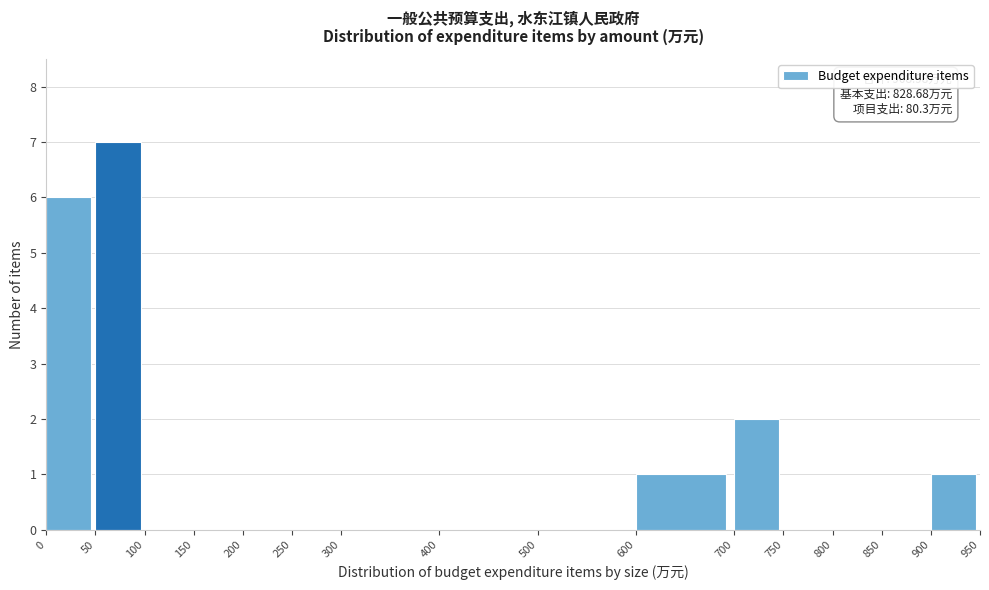

Which range on the x-axis has the tallest bar?

50 to 100